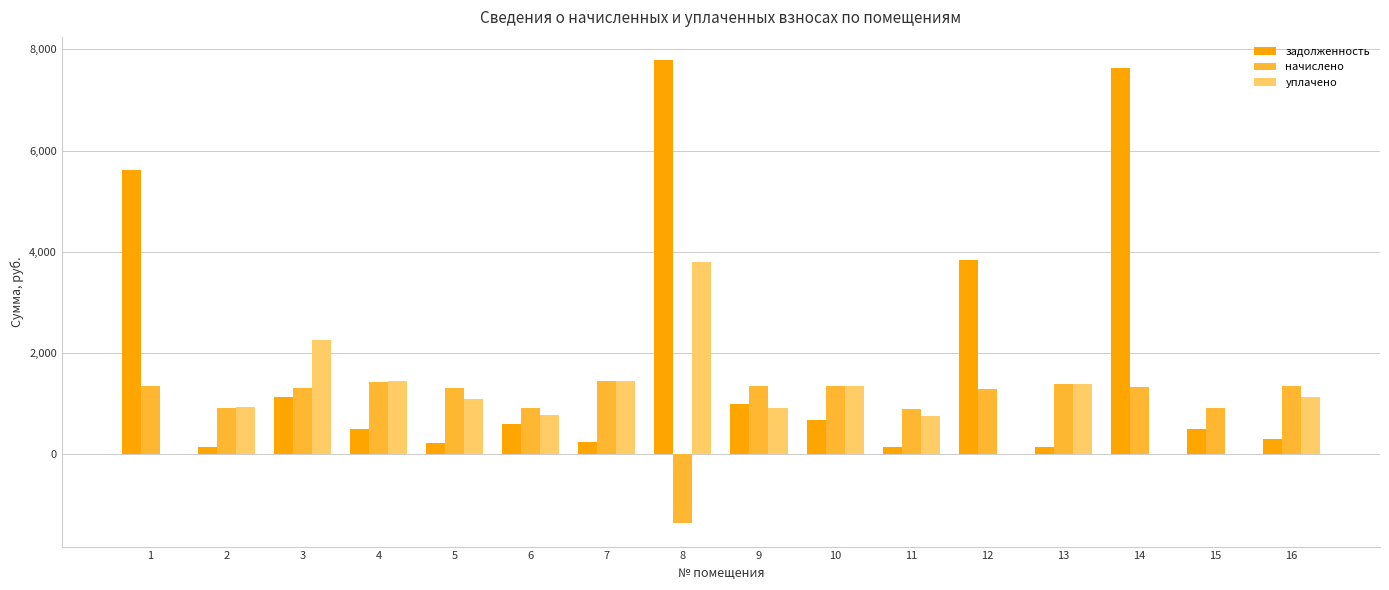

How many groups of bars are there?

16